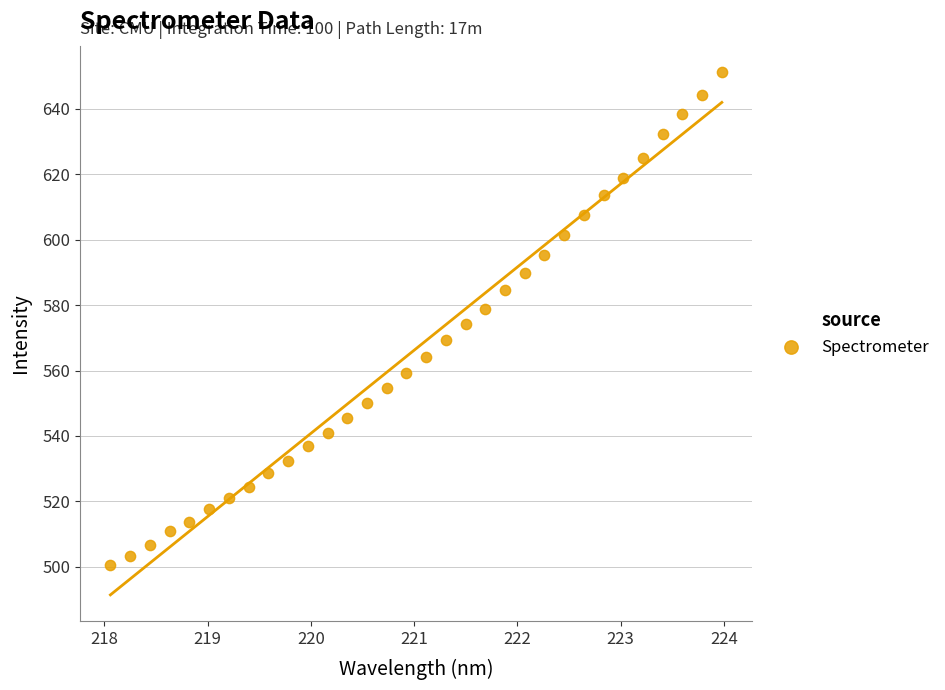

What is the range of X values (max minus min)?

5.9